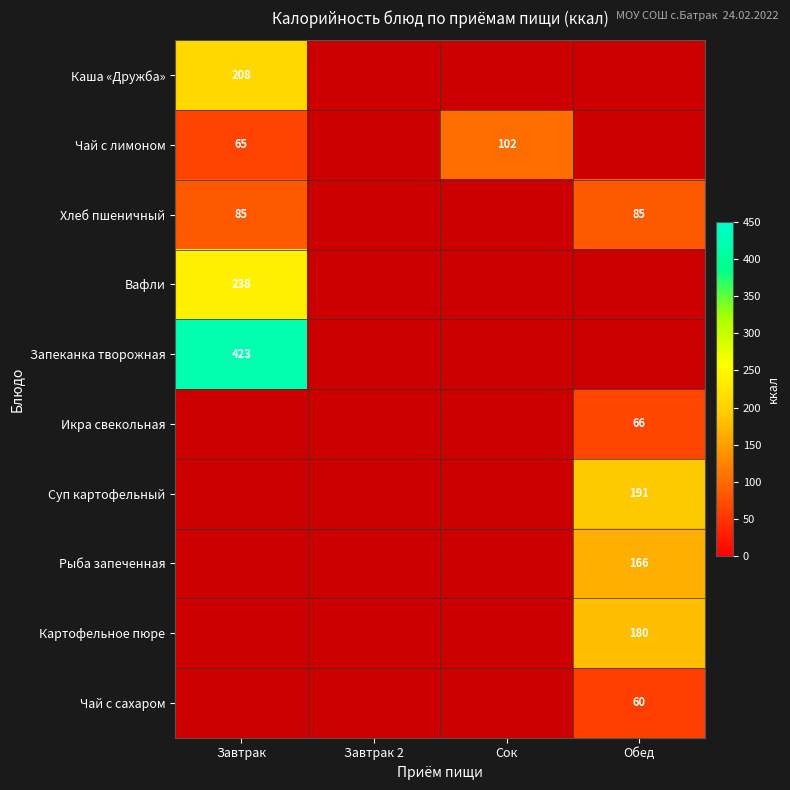

Is it true that Чай с лимоном equals 102 at Сок?

True